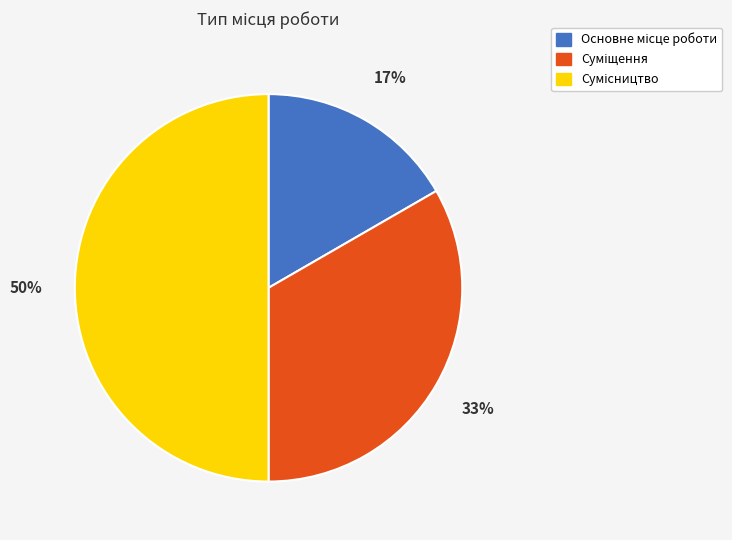

To the nearest percent, what is the average slice percentage?

33%